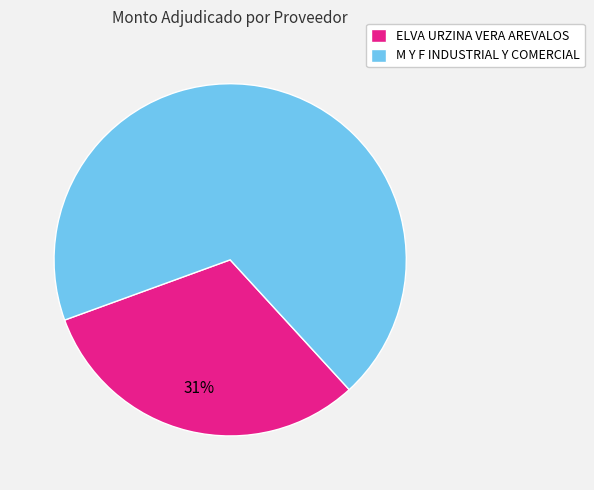

Combined, do M Y F INDUSTRIAL Y COMERCIAL and ELVA URZINA VERA AREVALOS account for over 50%?

Yes